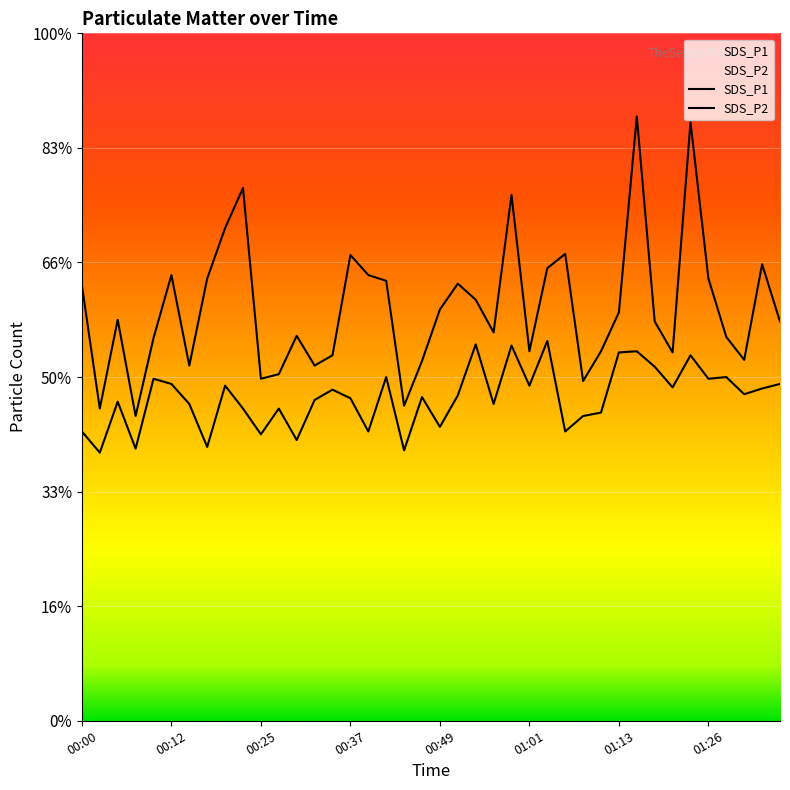

Which series has the largest total across all categories?

SDS_P1